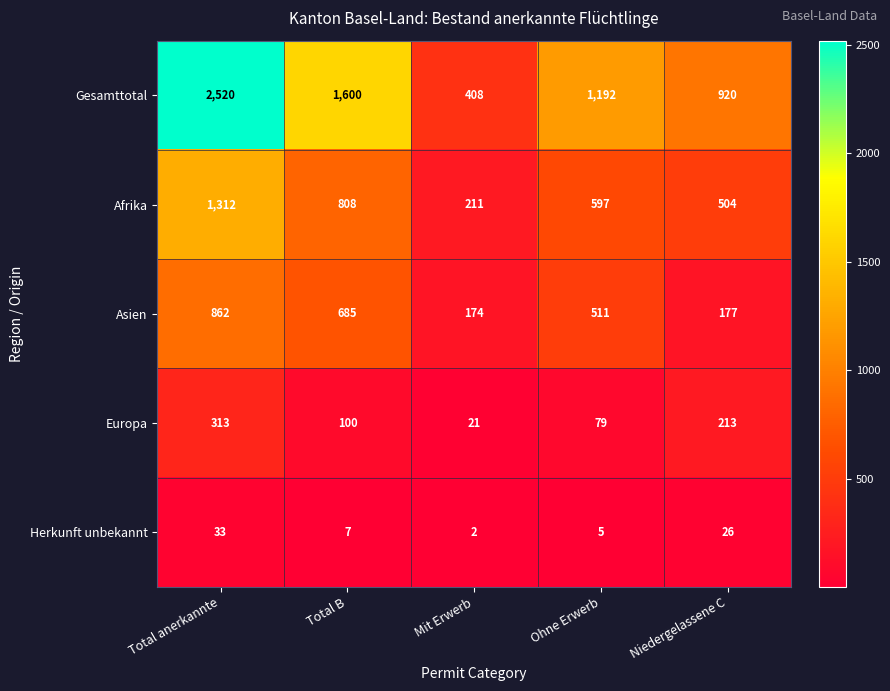

What is the minimum value shown in the chart?

2